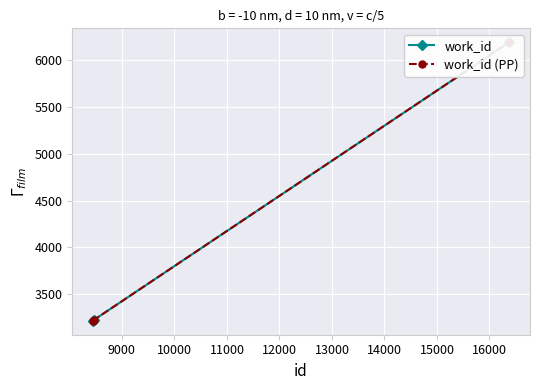

Reading left to right, transcribe all the data shown in this chart.

work_id: 3215	3226	6195
work_id (PP): 3215	3226	6195